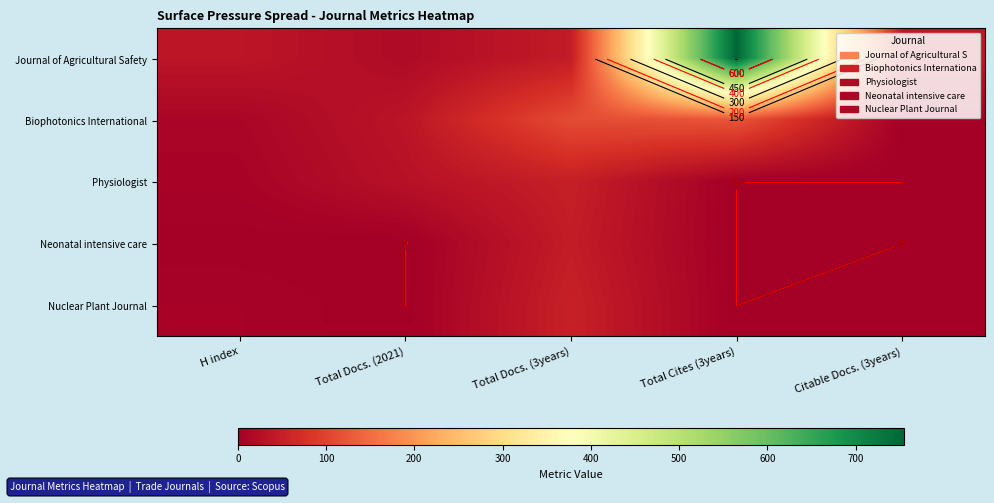

How many values in the Journal of Agricultural Safety series are below 41?

2